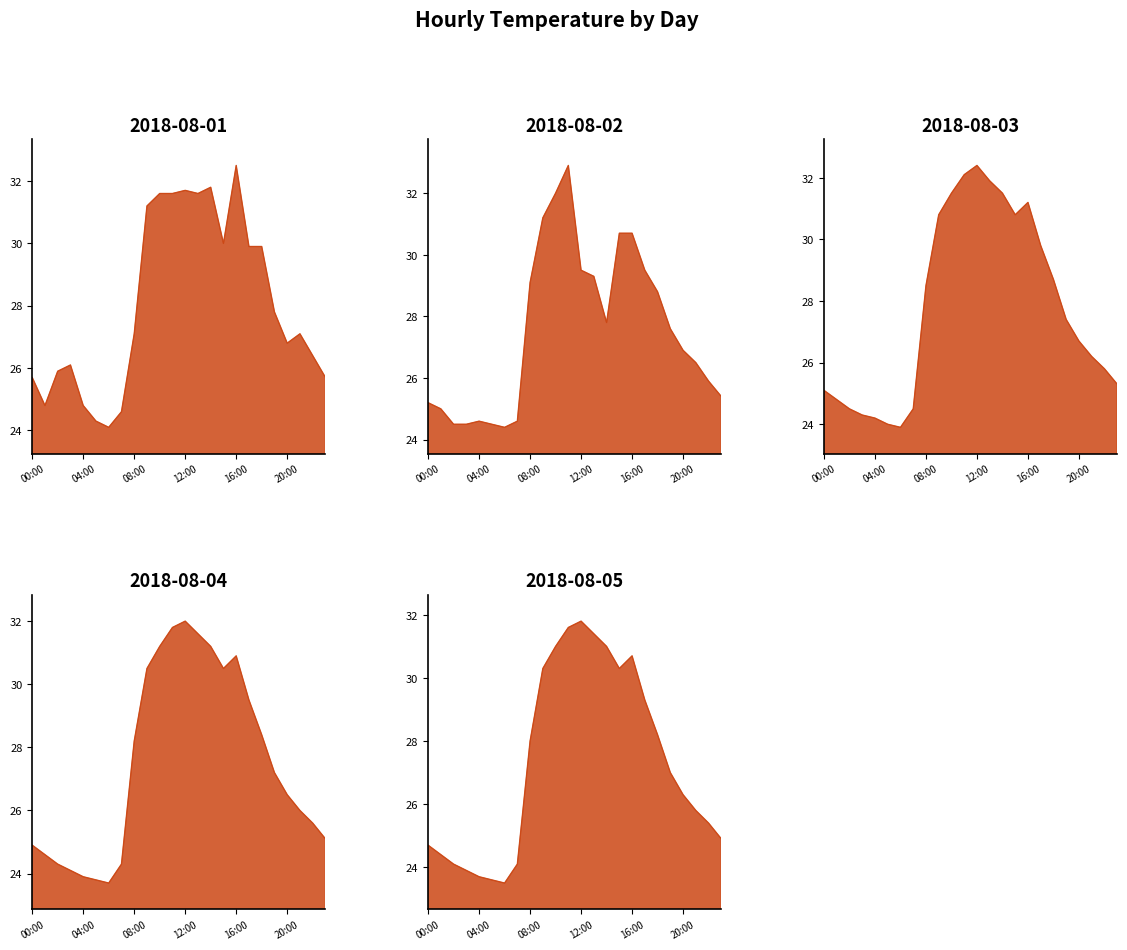

At 20:00, list the series in order from smallest to largest.

2018-08-05, 2018-08-04, 2018-08-03, 2018-08-01, 2018-08-02